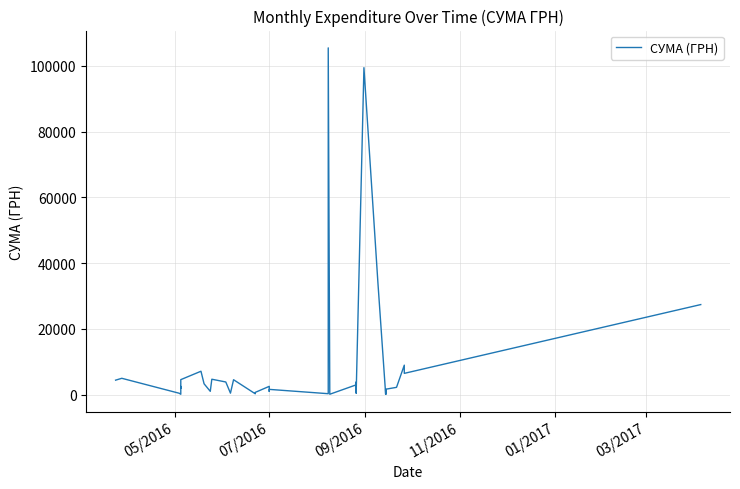

How many lines are shown in the chart?

1